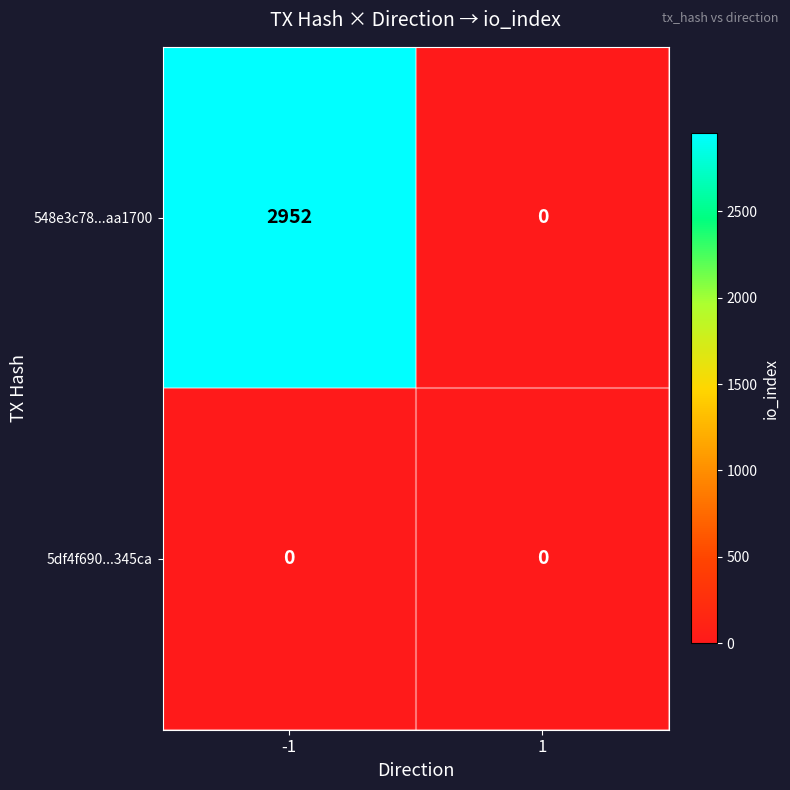

How many data points does each series have?

2